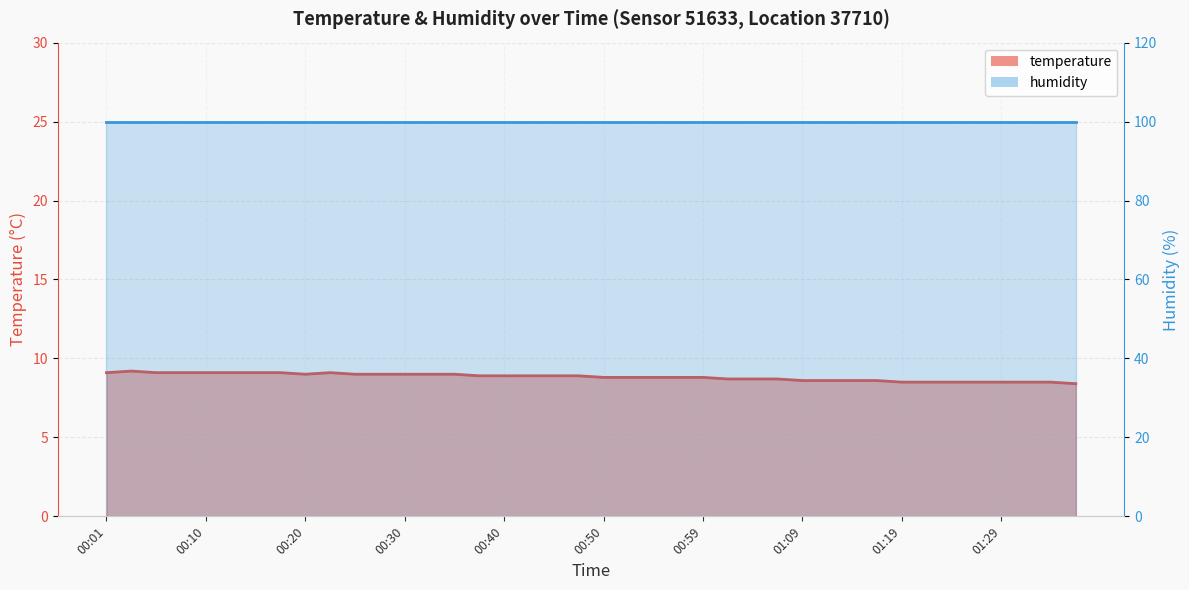

How many points are higher than both their immediate neighbors (excluding endpoints)?

2